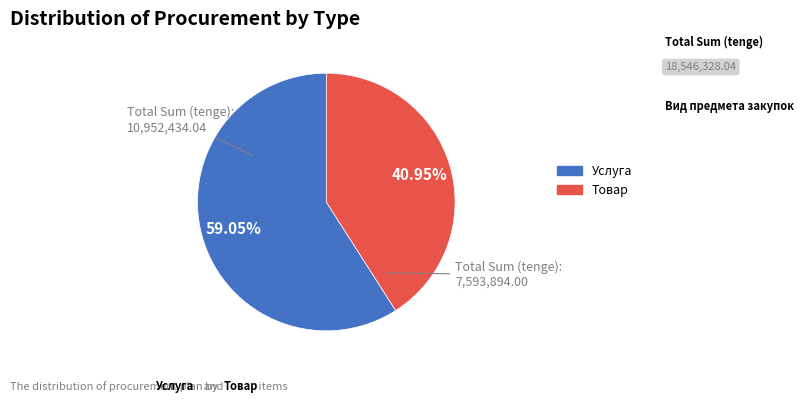

Approximately how many times larger is the value at Товар compared to Услуга?

0.7